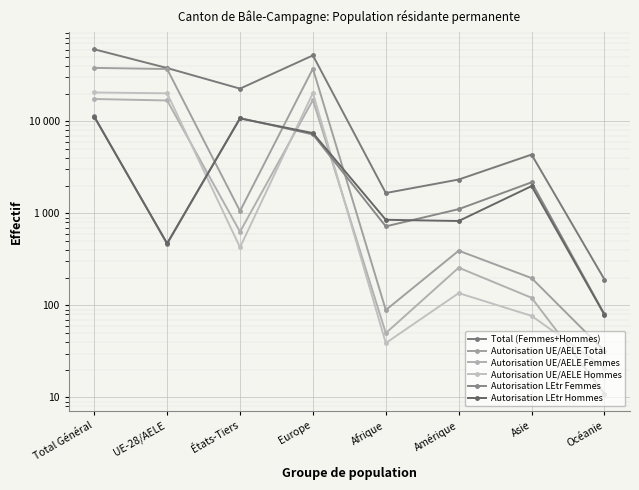

Which series has the largest total across all categories?

Total (Femmes+Hommes)